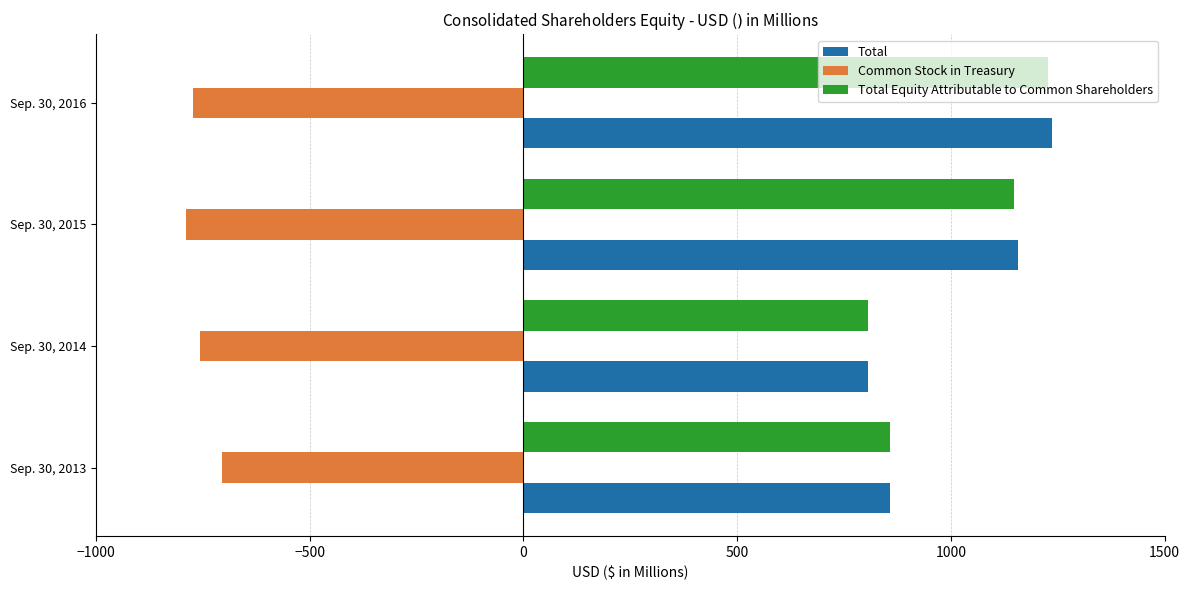

Which label corresponds to the largest value in the chart?

Sep. 30, 2016